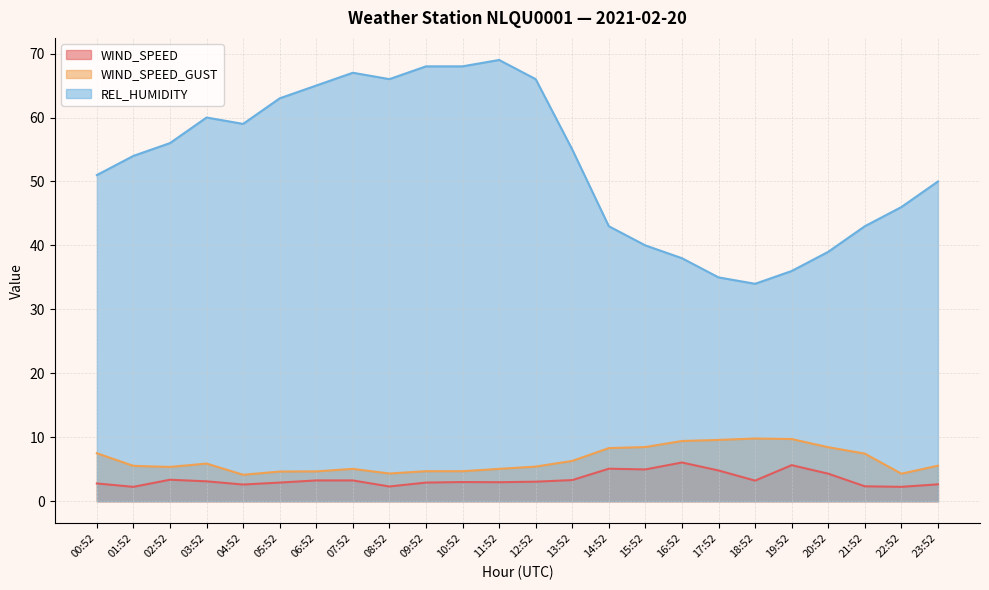

True or false: WIND_SPEED and WIND_SPEED_GUST cross at least once.

False